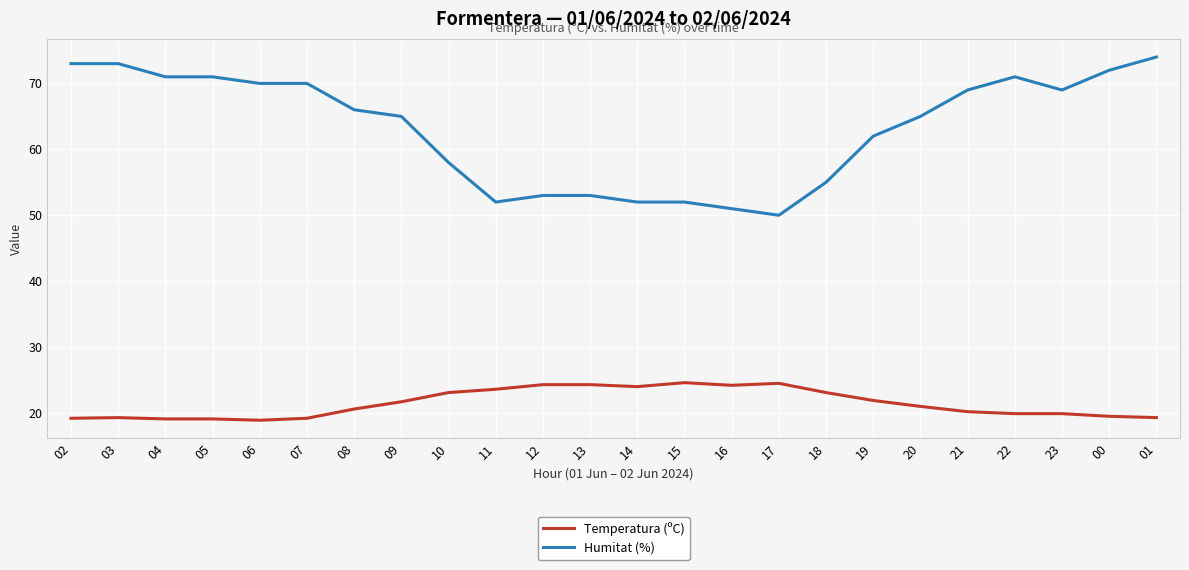

The Temperatura (ºC) series shows 27.4 at 04. True or false?

False